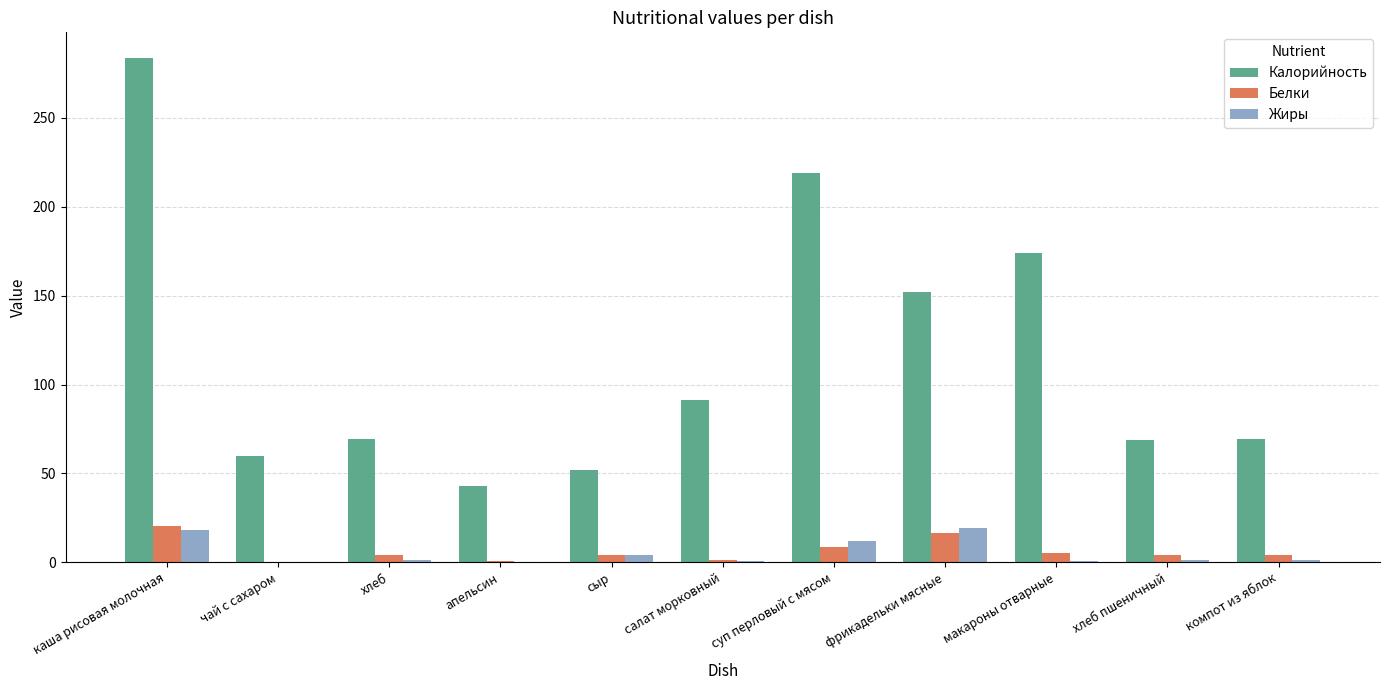

The Калорийность series shows 38.7 at макароны отварные. True or false?

False